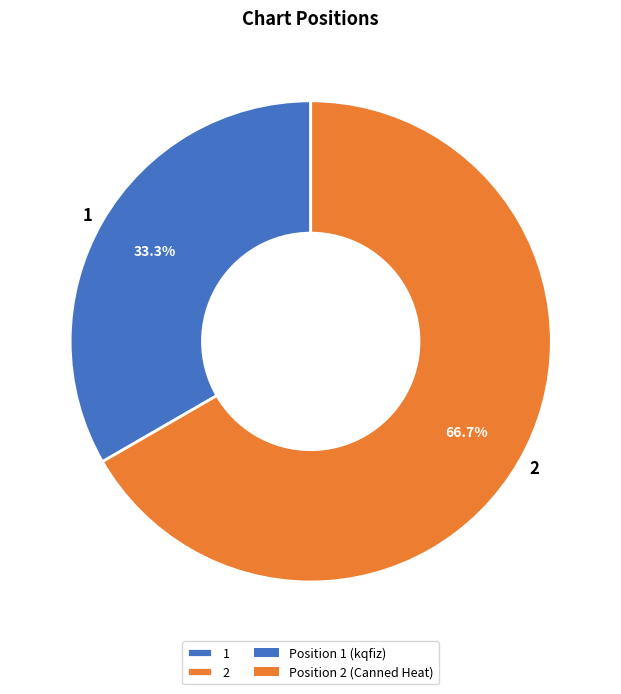

Is it true that 2 is 67% of the pie?

True